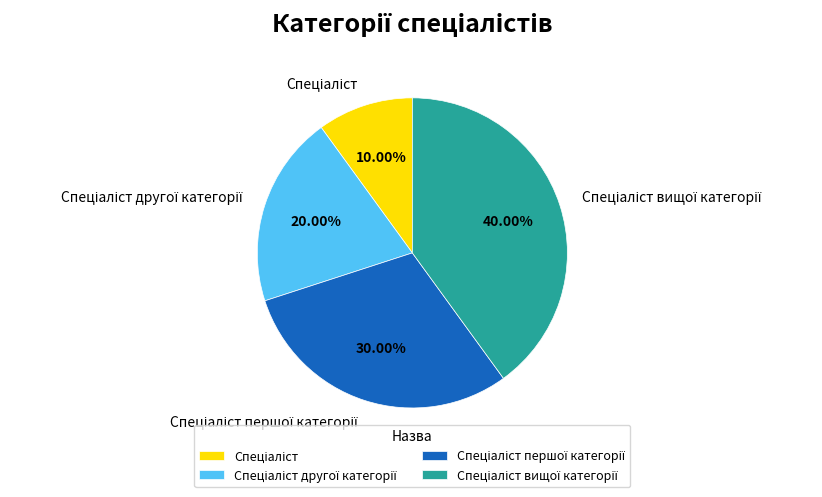

Is there any slice that represents more than half of the pie?

No